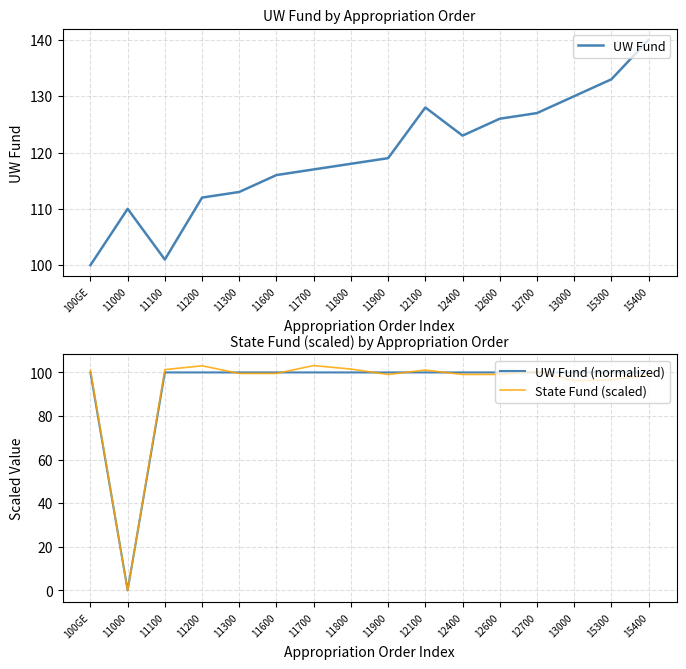

What are all the series names shown in the legend?

UW Fund, UW Fund (normalized), State Fund (scaled)